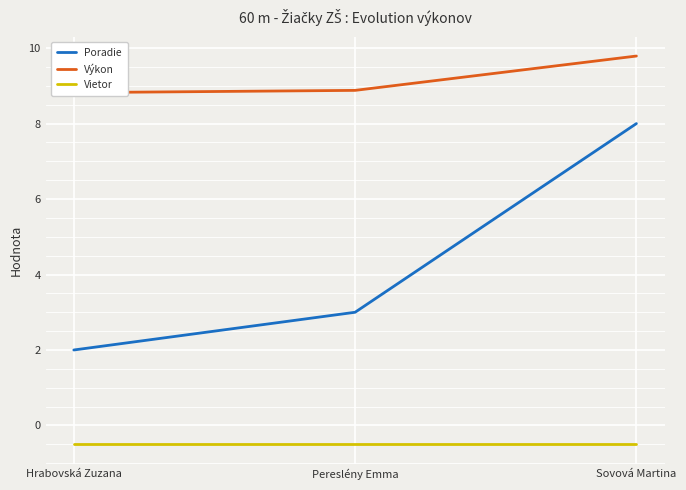

Reading left to right, what are all the values shown in this chart?

Poradie: Hrabovská Zuzana=2.0	Pereslény Emma=3.0	Sovová Martina=8.0
Výkon: Hrabovská Zuzana=8.8	Pereslény Emma=8.9	Sovová Martina=9.8
Vietor: Hrabovská Zuzana=-0.5	Pereslény Emma=-0.5	Sovová Martina=-0.5